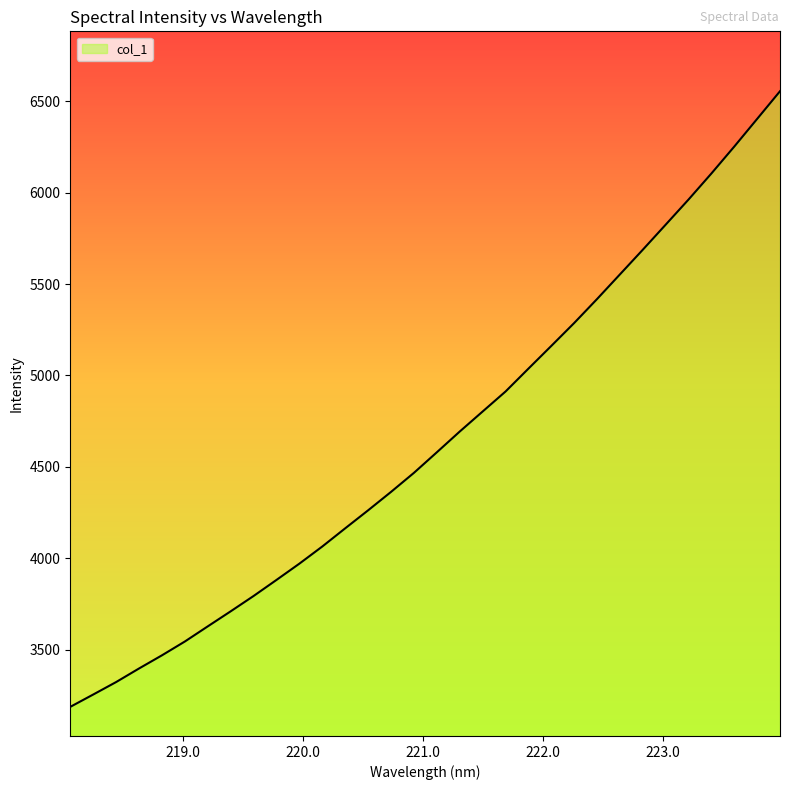

What is the difference between the maximum and minimum values?

3368.3